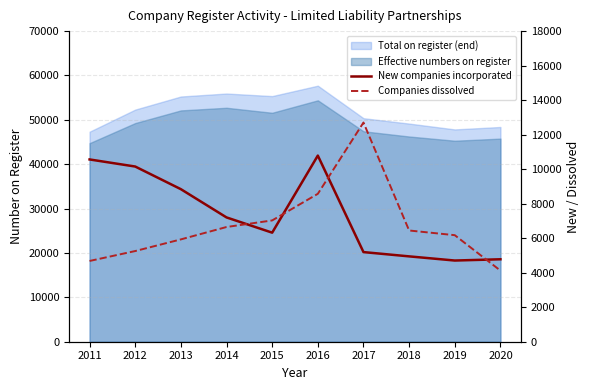

Where do Companies dissolved and New companies incorporated first cross each other?

2014 and 2015